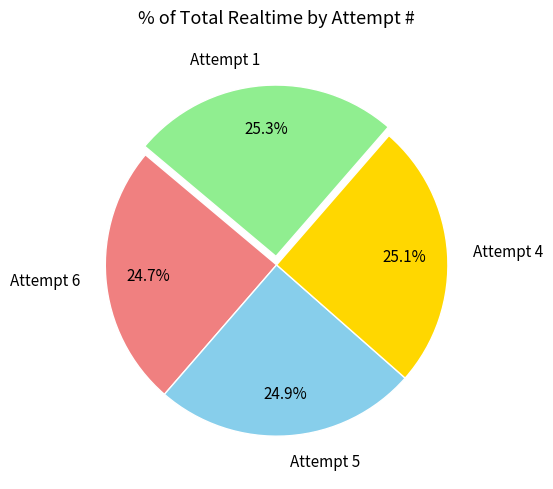

How many segments does this pie chart have?

4